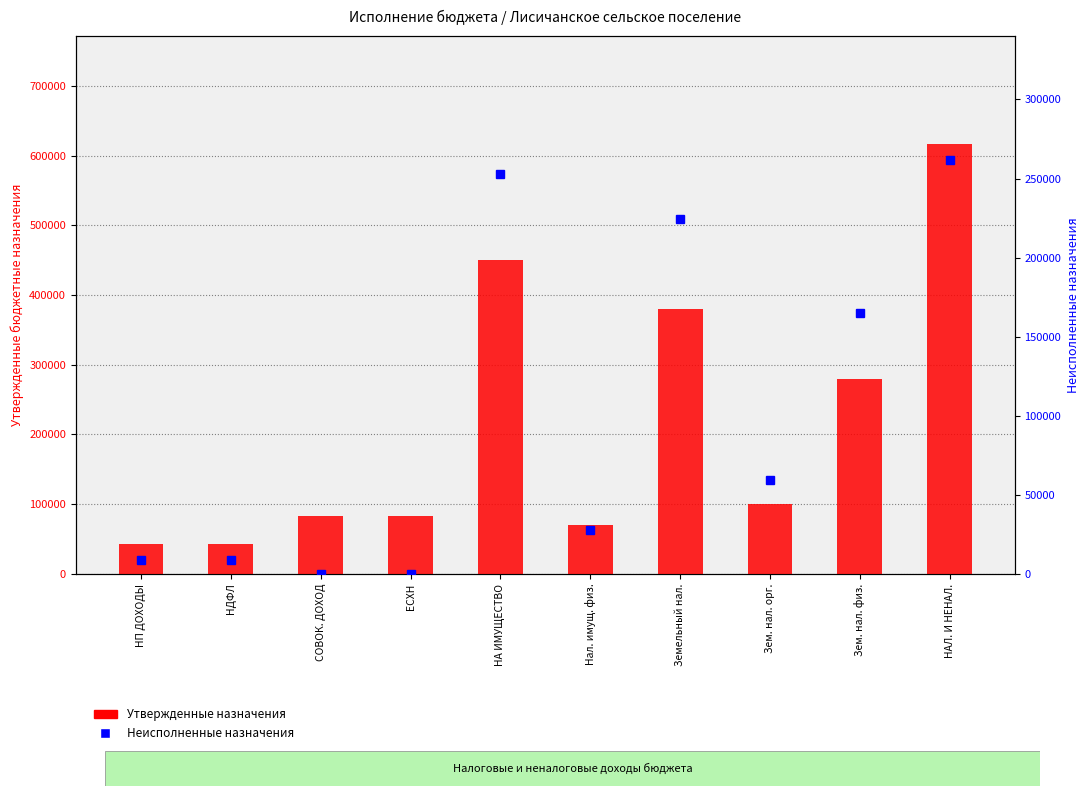

Where does the Утвержденные бюджетные назначения series first go above 100000?

НА ИМУЩЕСТВО